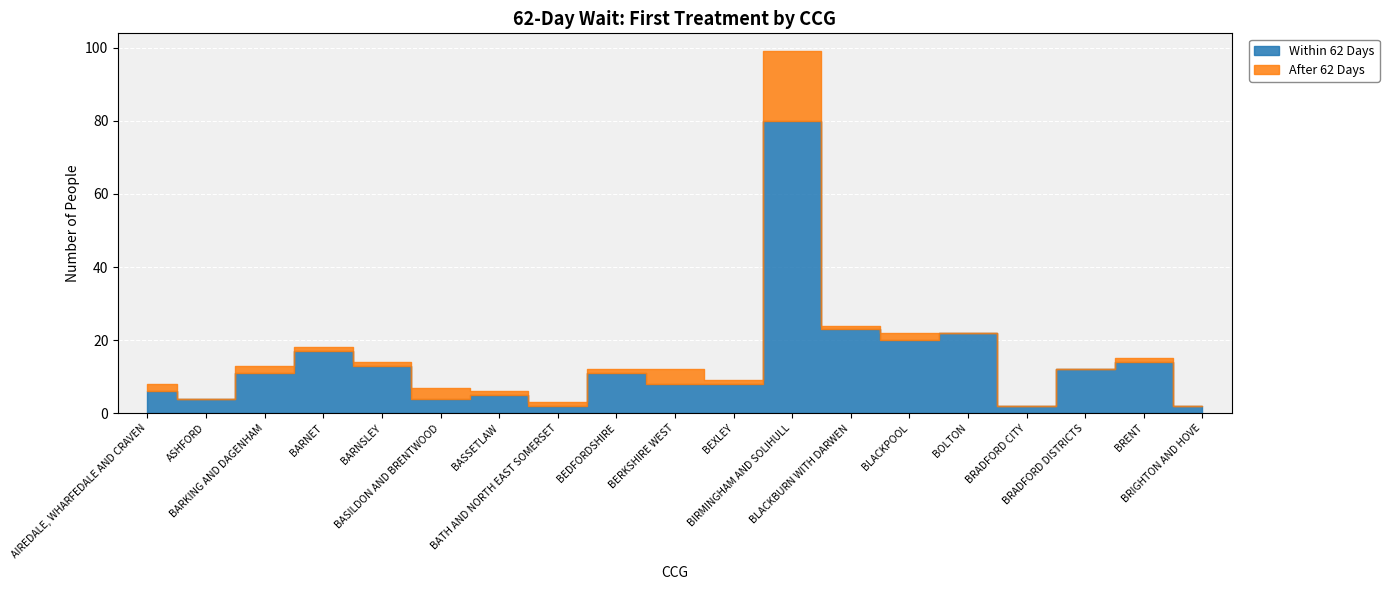

At which label does Within 62 Days first exceed 11?

NHS BARNET CCG